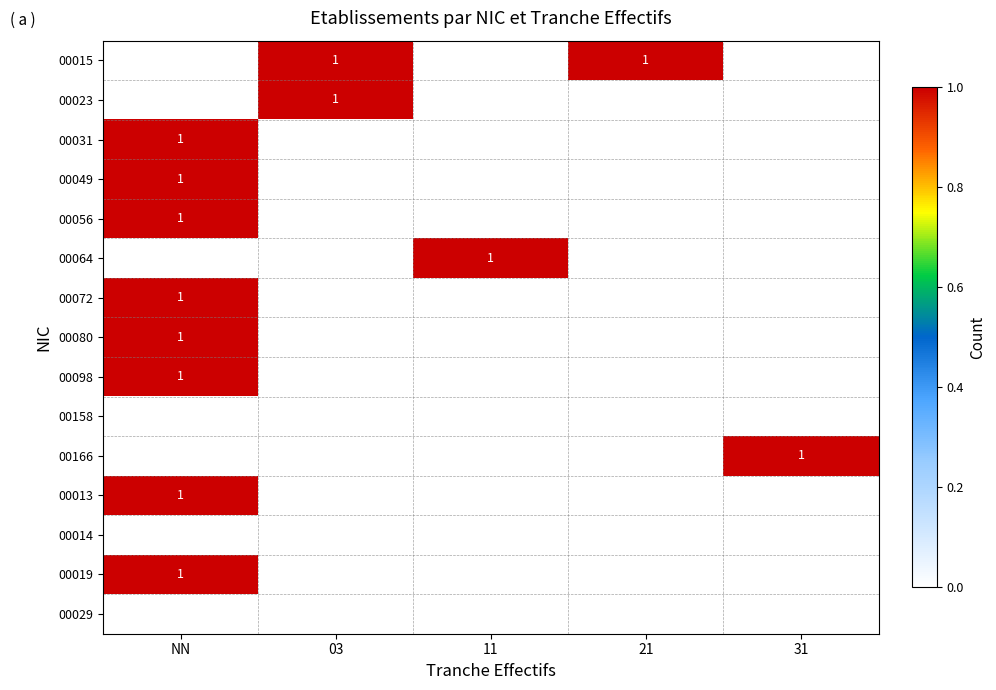

Between 03 and 31, which is larger?

03